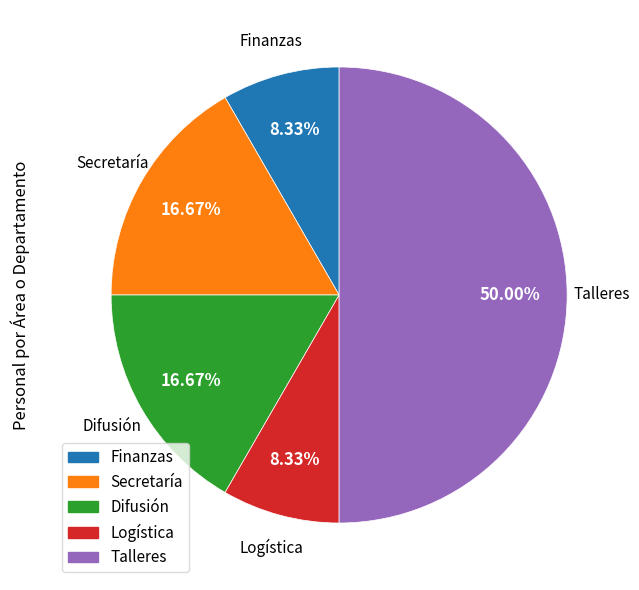

The Secretaría slice represents 11% of the pie. True or false?

False